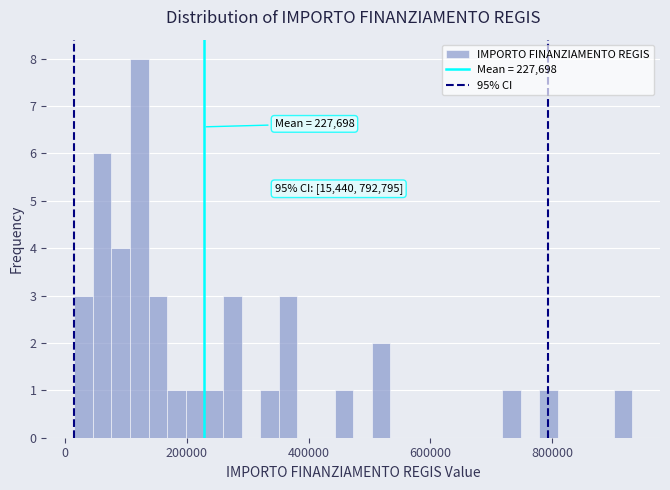

Read against the x-axis, roughly where is the centre of the tallest bar?

120000